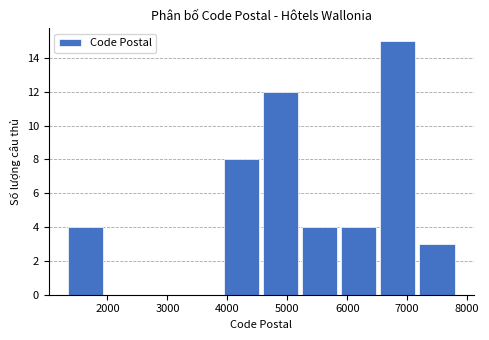

Reading left to right, transcribe this chart: for each bar, give the range it covers on the x-axis and its height. Neither the bar edges nor the heights are printed on the chart, so give them approximately, as read against the axes.

1300 to 2000: 4
2000 to 2600: 0
2600 to 3300: 0
3300 to 3900: 0
3900 to 4600: 8
4600 to 5200: 12
5200 to 5900: 4
5900 to 6500: 4
6500 to 7200: 15
7200 to 7800: 3